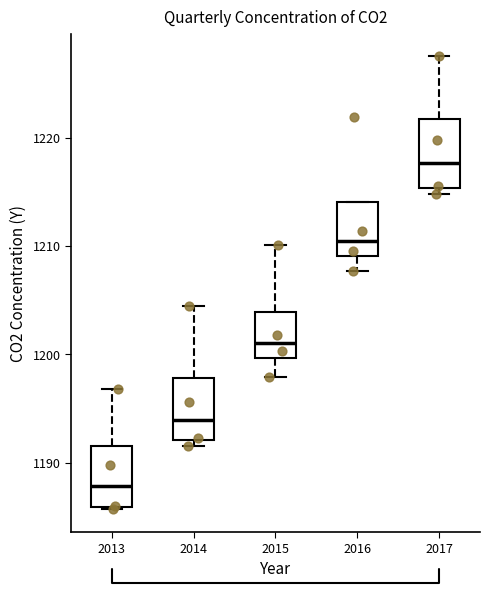

Where does the median line of the box at x = 2017 sit on the y-axis? The values are not printed on the chart, so give them approximately, as read against the axis.

1218